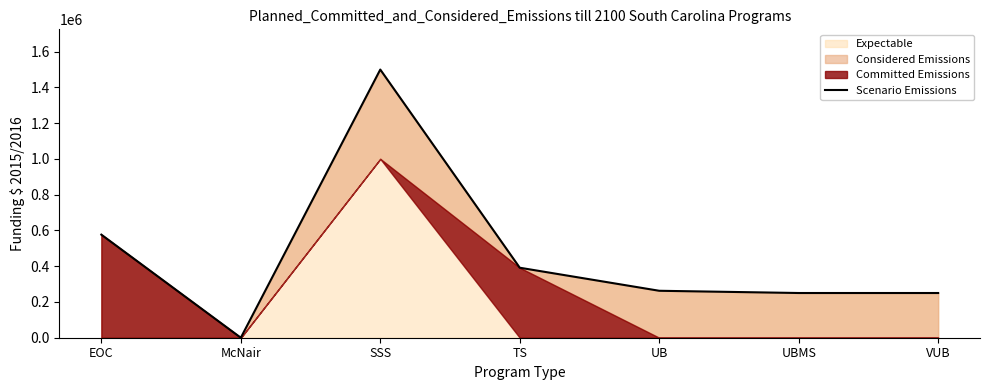

Reading left to right, transcribe all the data shown in this chart.

EOC=576303	McNair=0	SSS=1499270	TS=391367	UB=262500	UBMS=250000	VUB=250000